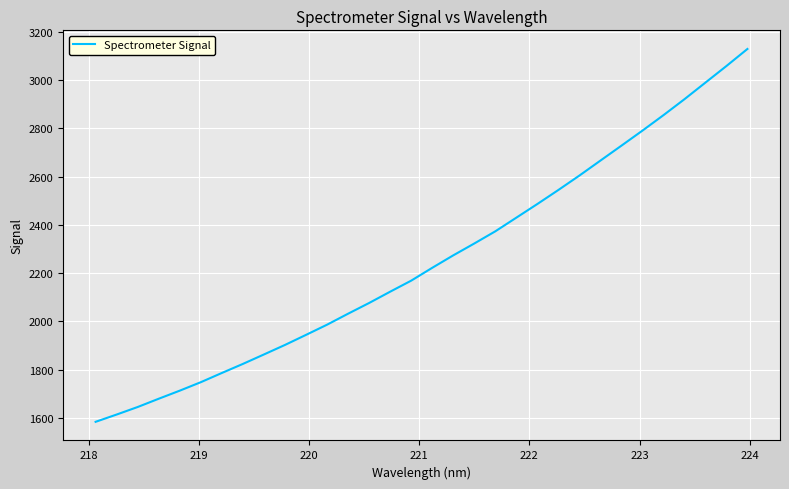

What is the maximum value shown in the chart?

3129.6